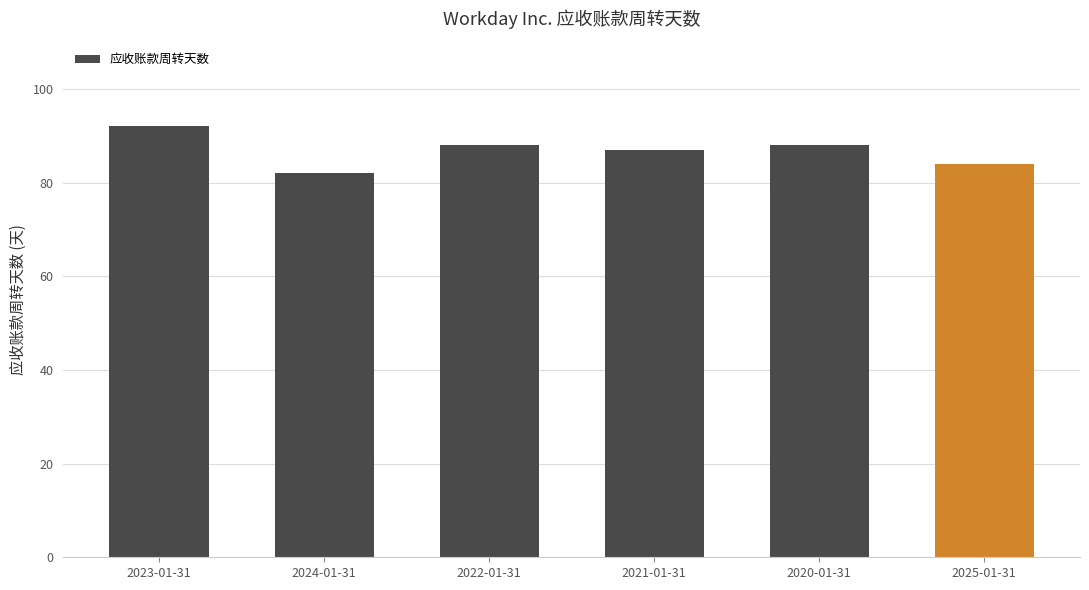

Reading right to left, list all the values displayed in this chart.

84	88	87	88	82	92